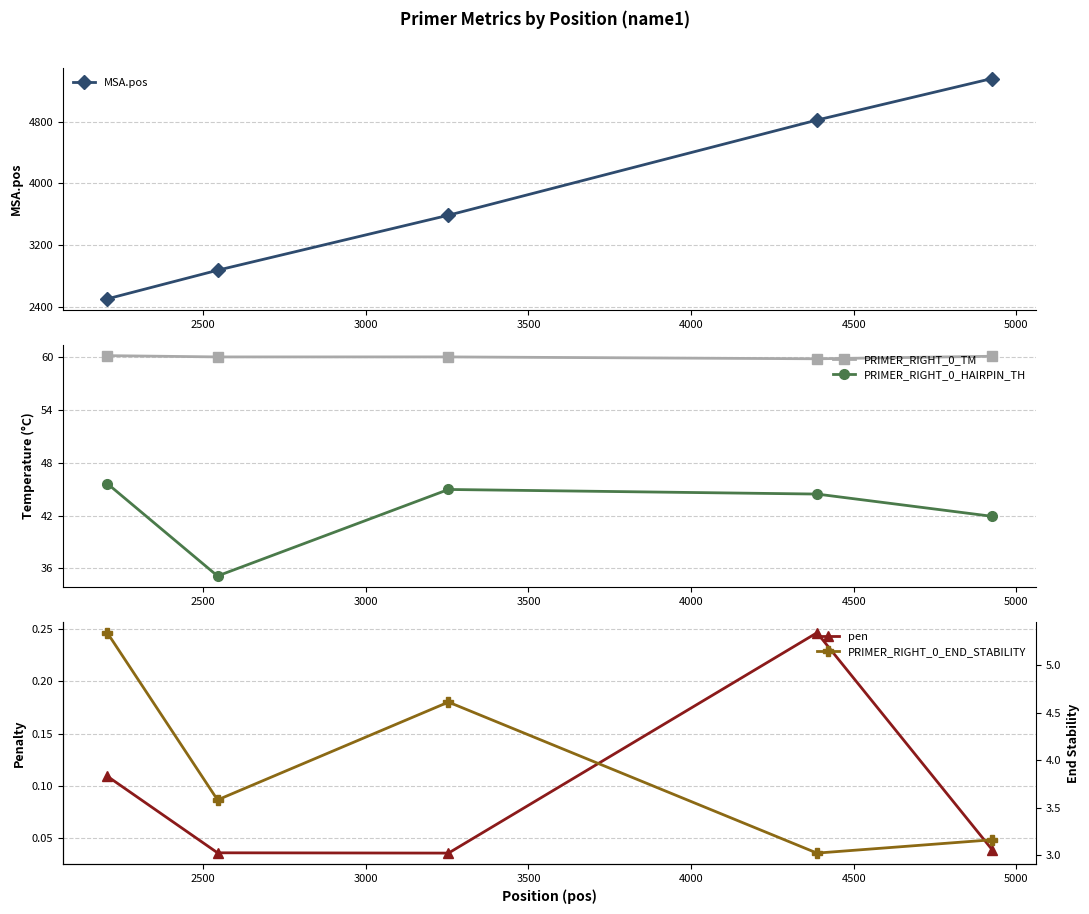

True or false: MSA.pos and PRIMER_RIGHT_0_END_STABILITY cross at least once.

False